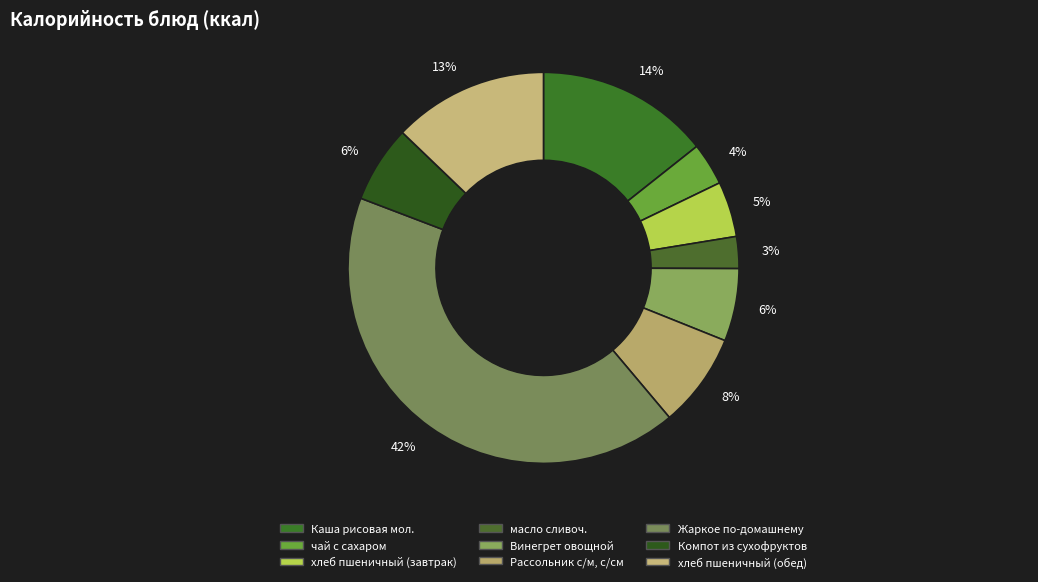

Rank the categories by value from highest to lowest.

Жаркое по-домашнему, Каша рисовая мол., хлеб пшеничный (обед), Рассольник с/м, с/см, Компот из сухофруктов, Винегрет овощной, хлеб пшеничный (завтрак), чай с сахаром, масло сливоч.